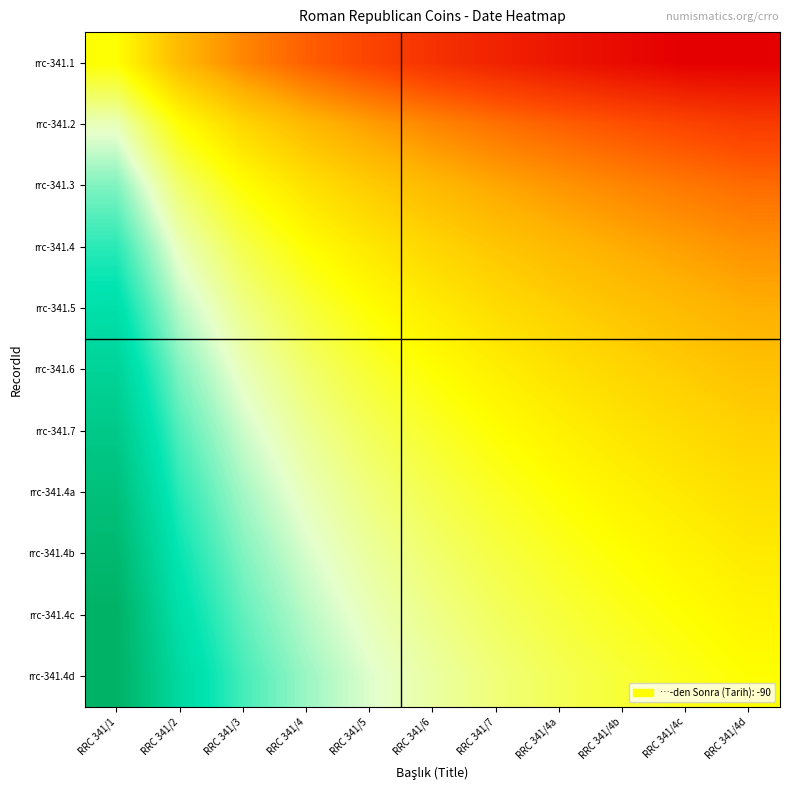

Reading left to right, transcribe all the data shown in this chart.

rrc-341.1: RRC 341/1=0.0	RRC 341/2=-0.3	RRC 341/3=-0.5	RRC 341/4=-0.6	RRC 341/5=-0.7	RRC 341/6=-0.8	RRC 341/7=-0.8	RRC 341/4a=-0.9	RRC 341/4b=-1.0	RRC 341/4c=-1.0	RRC 341/4d=-1.0
rrc-341.2: RRC 341/1=0.3	RRC 341/2=0.0	RRC 341/3=-0.2	RRC 341/4=-0.3	RRC 341/5=-0.4	RRC 341/6=-0.5	RRC 341/7=-0.5	RRC 341/4a=-0.6	RRC 341/4b=-0.7	RRC 341/4c=-0.7	RRC 341/4d=-0.7
rrc-341.3: RRC 341/1=0.5	RRC 341/2=0.2	RRC 341/3=0.0	RRC 341/4=-0.1	RRC 341/5=-0.2	RRC 341/6=-0.3	RRC 341/7=-0.4	RRC 341/4a=-0.4	RRC 341/4b=-0.5	RRC 341/4c=-0.5	RRC 341/4d=-0.6
rrc-341.4: RRC 341/1=0.6	RRC 341/2=0.3	RRC 341/3=0.1	RRC 341/4=0.0	RRC 341/5=-0.1	RRC 341/6=-0.2	RRC 341/7=-0.2	RRC 341/4a=-0.3	RRC 341/4b=-0.4	RRC 341/4c=-0.4	RRC 341/4d=-0.4
rrc-341.5: RRC 341/1=0.7	RRC 341/2=0.4	RRC 341/3=0.2	RRC 341/4=0.1	RRC 341/5=0.0	RRC 341/6=-0.1	RRC 341/7=-0.1	RRC 341/4a=-0.2	RRC 341/4b=-0.3	RRC 341/4c=-0.3	RRC 341/4d=-0.3
rrc-341.6: RRC 341/1=0.8	RRC 341/2=0.5	RRC 341/3=0.3	RRC 341/4=0.2	RRC 341/5=0.1	RRC 341/6=0.0	RRC 341/7=-0.1	RRC 341/4a=-0.1	RRC 341/4b=-0.2	RRC 341/4c=-0.2	RRC 341/4d=-0.3
rrc-341.7: RRC 341/1=0.8	RRC 341/2=0.5	RRC 341/3=0.4	RRC 341/4=0.2	RRC 341/5=0.1	RRC 341/6=0.1	RRC 341/7=0.0	RRC 341/4a=-0.1	RRC 341/4b=-0.1	RRC 341/4c=-0.2	RRC 341/4d=-0.2
rrc-341.4a: RRC 341/1=0.9	RRC 341/2=0.6	RRC 341/3=0.4	RRC 341/4=0.3	RRC 341/5=0.2	RRC 341/6=0.1	RRC 341/7=0.1	RRC 341/4a=0.0	RRC 341/4b=-0.1	RRC 341/4c=-0.1	RRC 341/4d=-0.1
rrc-341.4b: RRC 341/1=1.0	RRC 341/2=0.7	RRC 341/3=0.5	RRC 341/4=0.4	RRC 341/5=0.3	RRC 341/6=0.2	RRC 341/7=0.1	RRC 341/4a=0.1	RRC 341/4b=0.0	RRC 341/4c=-0.0	RRC 341/4d=-0.1
rrc-341.4c: RRC 341/1=1.0	RRC 341/2=0.7	RRC 341/3=0.5	RRC 341/4=0.4	RRC 341/5=0.3	RRC 341/6=0.2	RRC 341/7=0.2	RRC 341/4a=0.1	RRC 341/4b=0.0	RRC 341/4c=0.0	RRC 341/4d=-0.0
rrc-341.4d: RRC 341/1=1.0	RRC 341/2=0.7	RRC 341/3=0.6	RRC 341/4=0.4	RRC 341/5=0.3	RRC 341/6=0.3	RRC 341/7=0.2	RRC 341/4a=0.1	RRC 341/4b=0.1	RRC 341/4c=0.0	RRC 341/4d=0.0